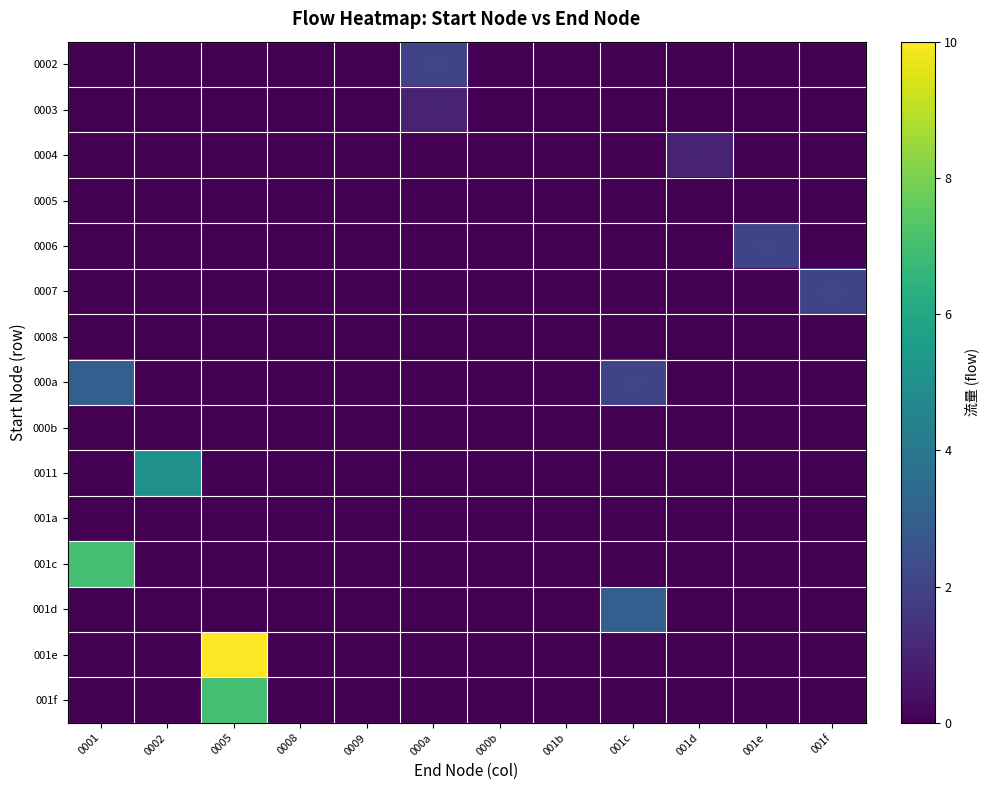

At which category is the sum across all series the highest?

0005